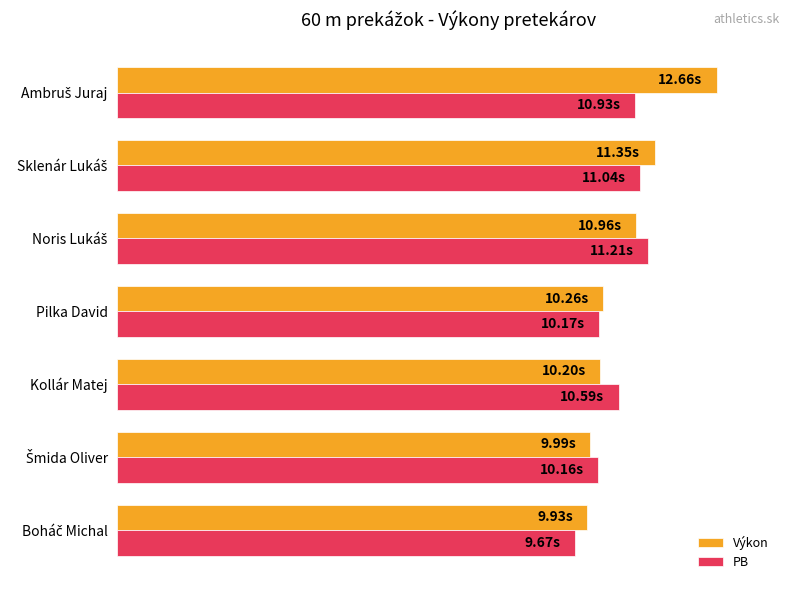

What are all the series names shown in the legend?

Výkon, PB